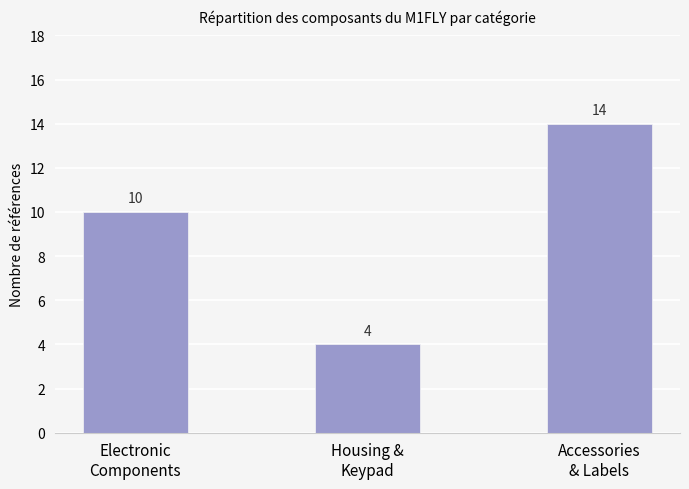

Is it true that the value at Accessories
& Labels is 3?

False